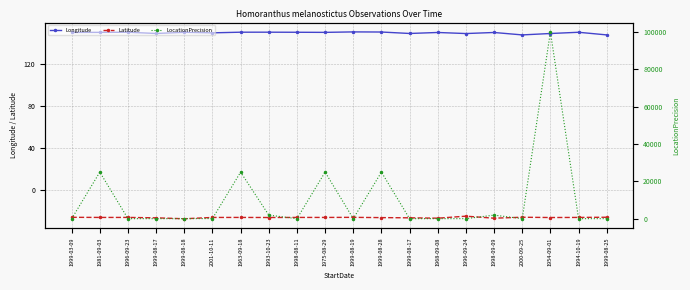

Is it true that Latitude equals -26.2 at 2000-09-25?

True